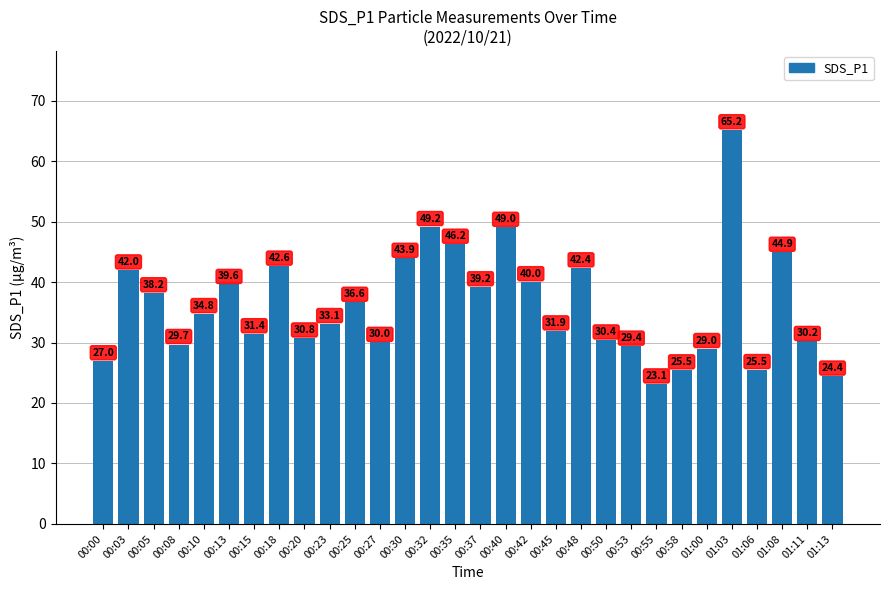

How many bars are there in total?

30